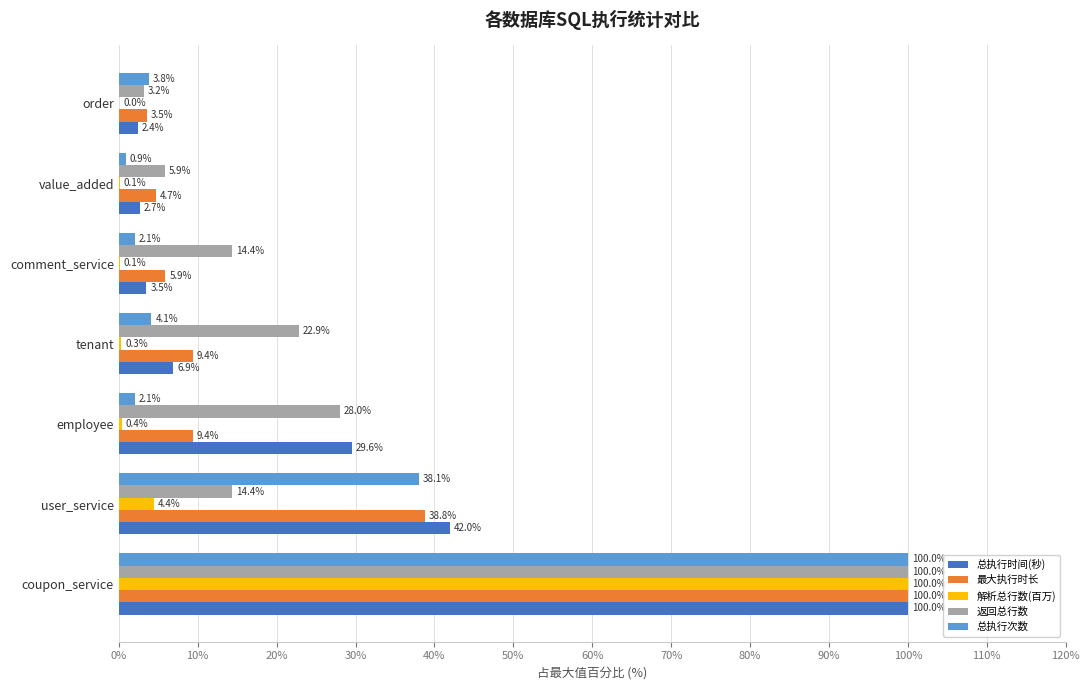

How many data points in 总执行次数 are above 3?

4